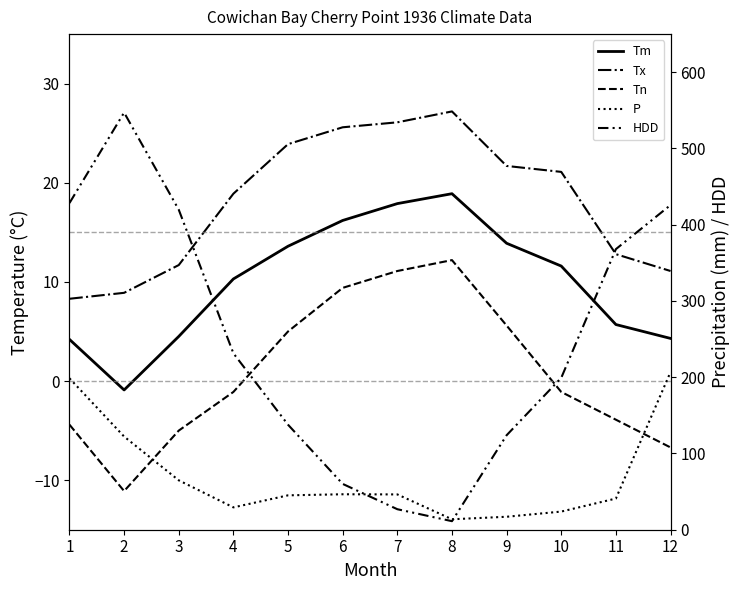

The value of Tx at 2 is 12.4. True or false?

False